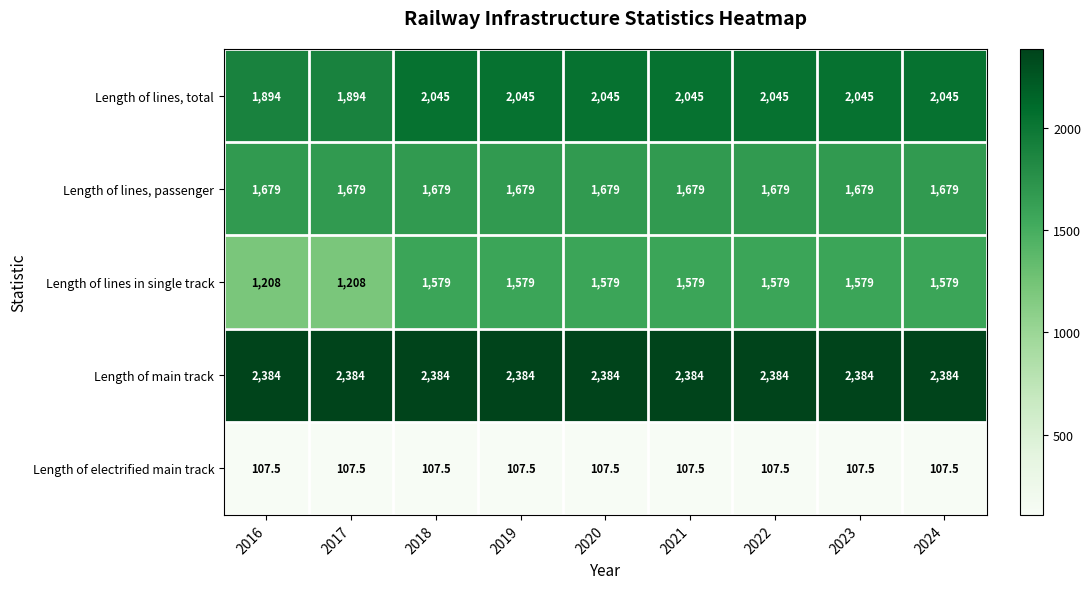

The value of Length of main track at 2023 is 2384.0. True or false?

True